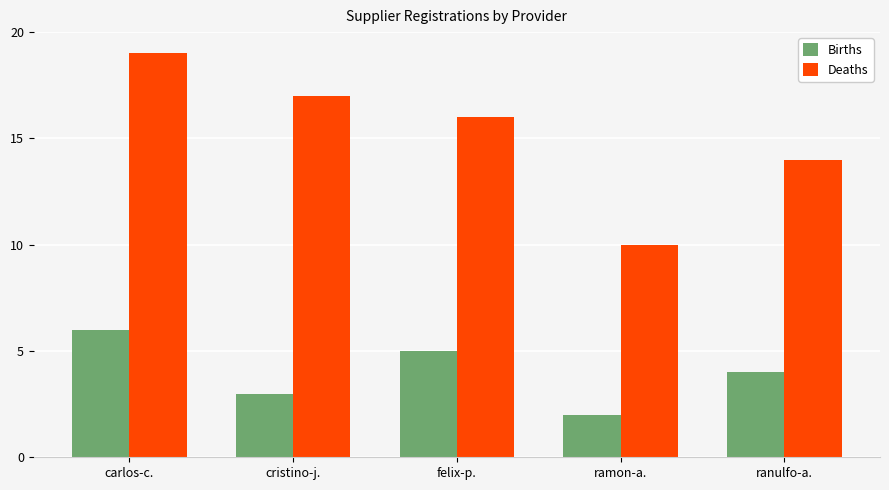

What are all the series names shown in the legend?

Births, Deaths